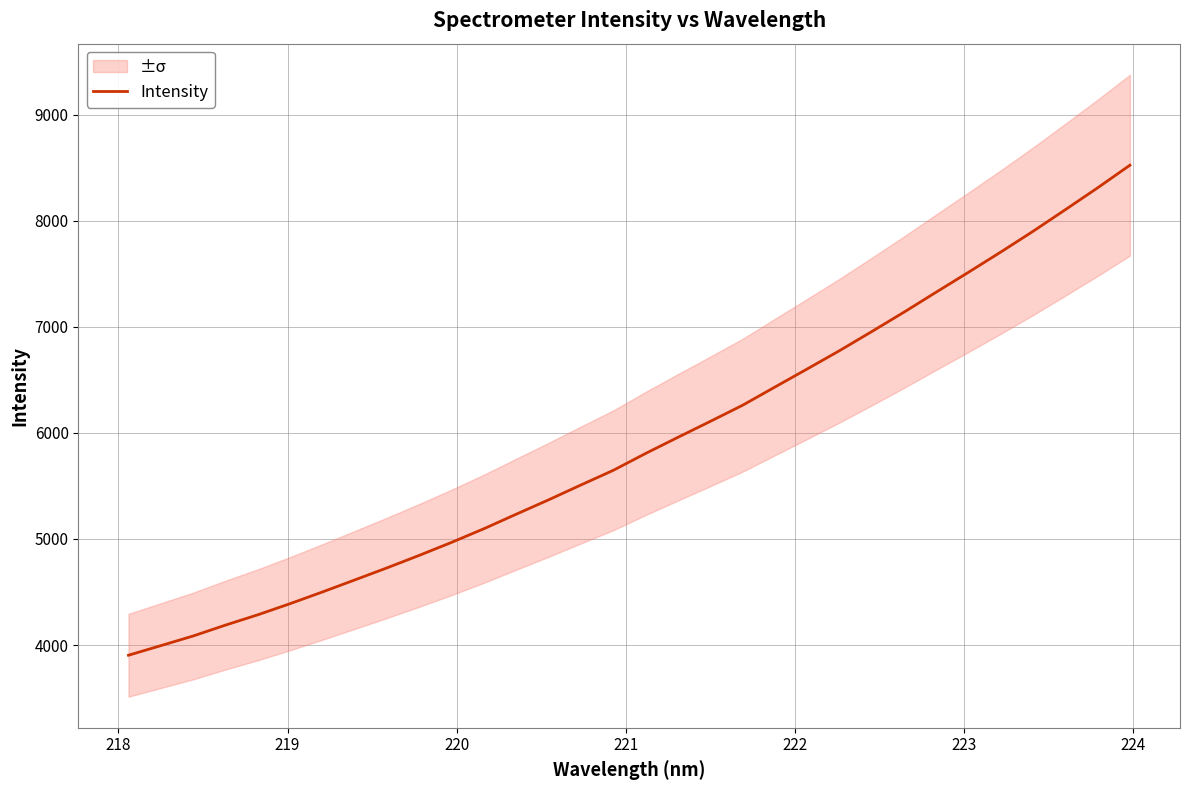

What is the maximum value for Intensity?

8523.4